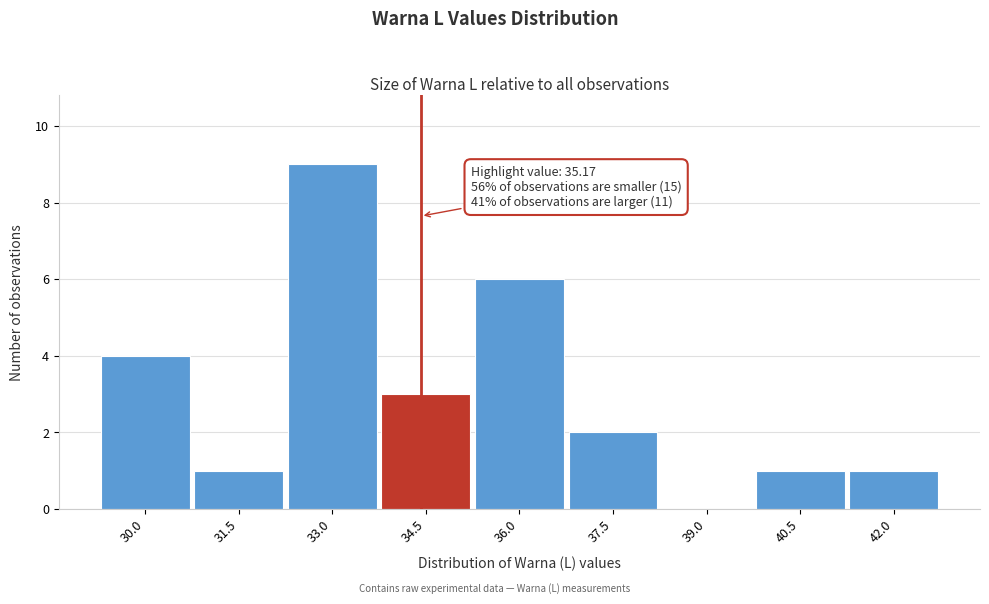

Reading left to right, what are all the values shown in this chart?

30.0=4	31.5=1	33.0=9	34.5=3	36.0=6	37.5=2	39.0=0	40.5=1	42.0=1